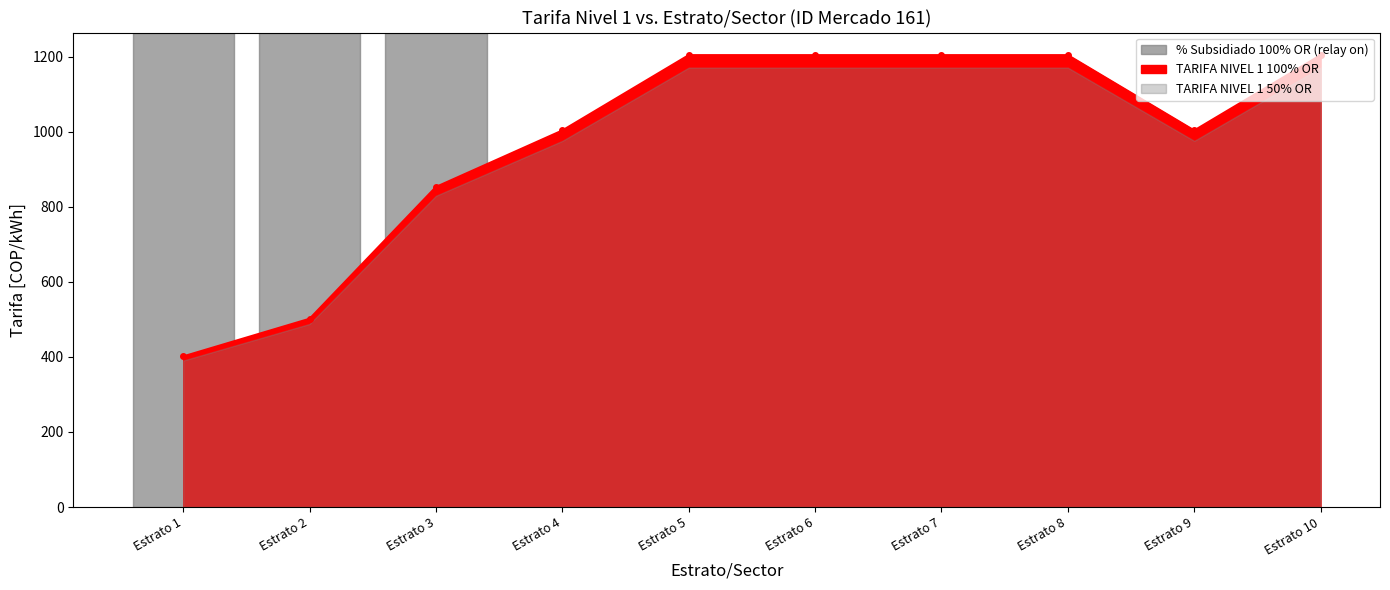

What is the difference between the second highest and minimum values in the TARIFA NIVEL 1 50% OR series?

780.7